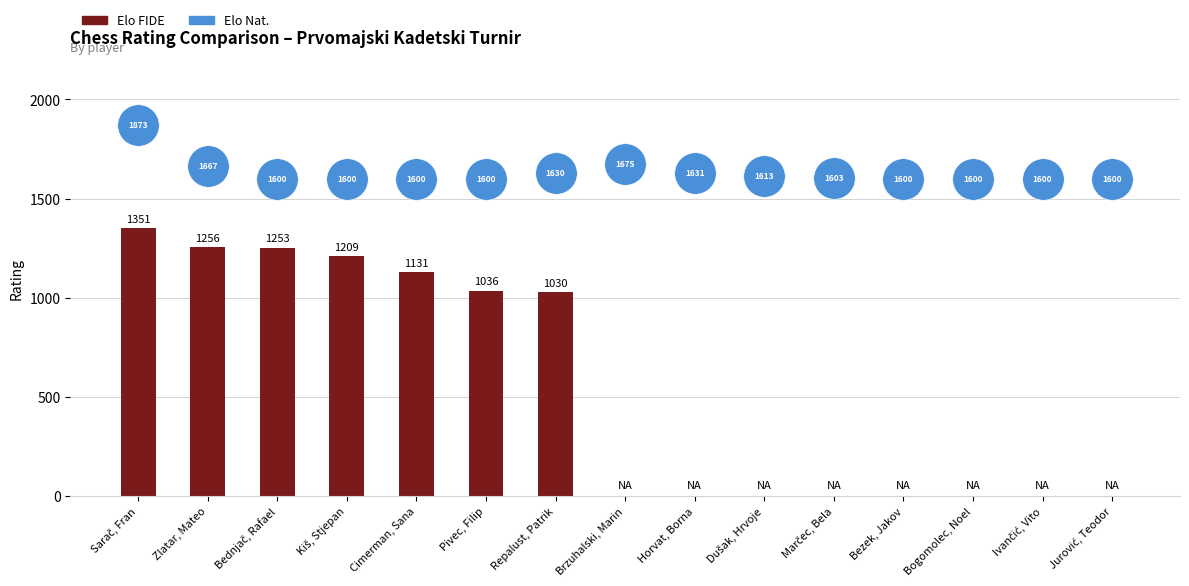

What are all the series names shown in the legend?

Elo FIDE, Elo Nat.